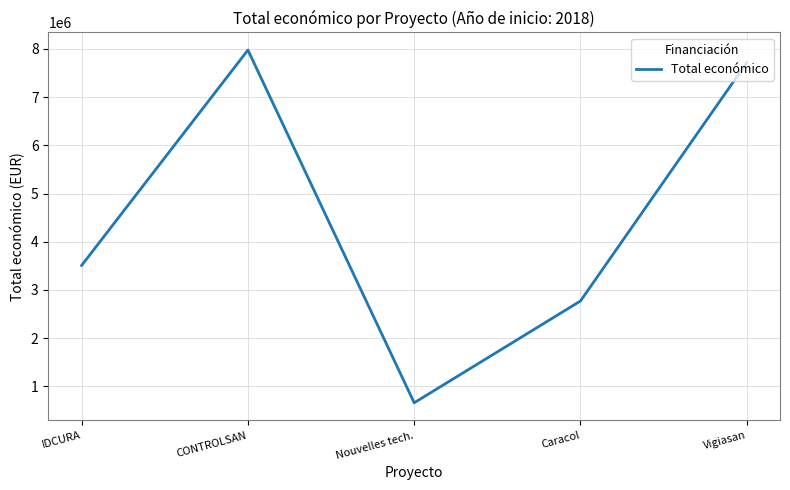

What position from the right is CONTROLSAN?

4